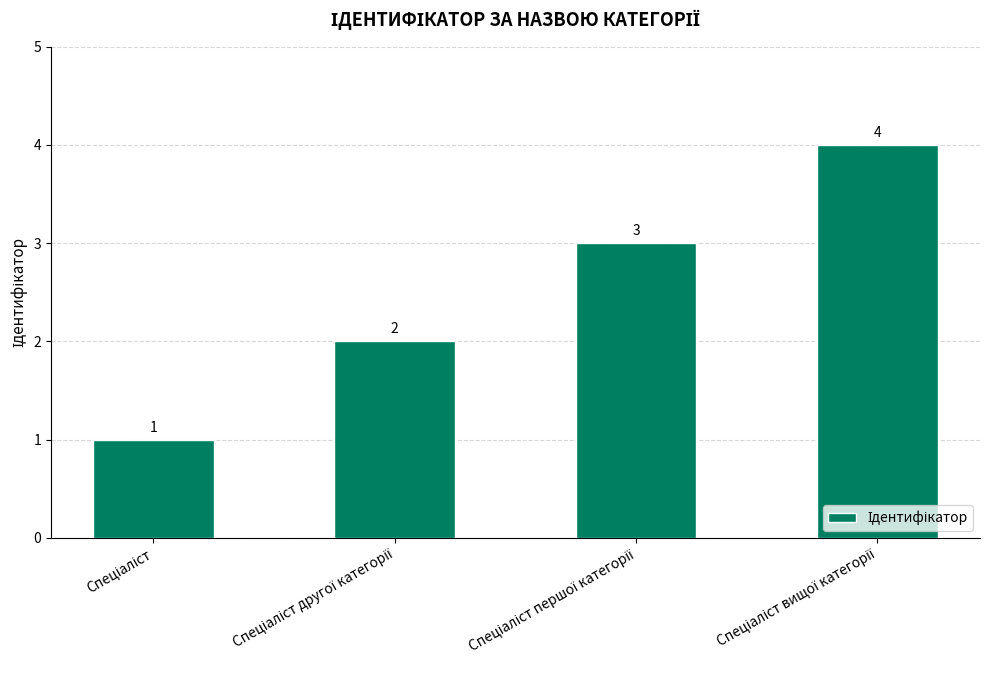

Reading left to right, what are all the values shown in this chart?

1	2	3	4